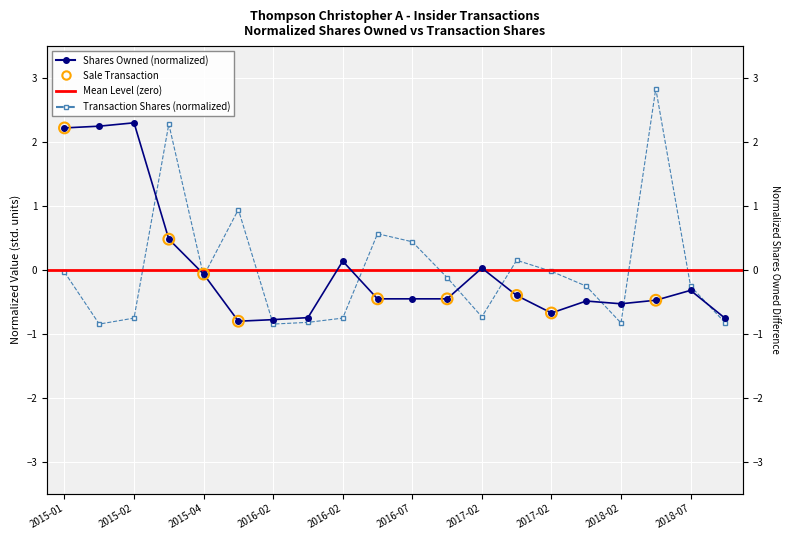

At which category is the sum across all series the highest?

2015-03-23